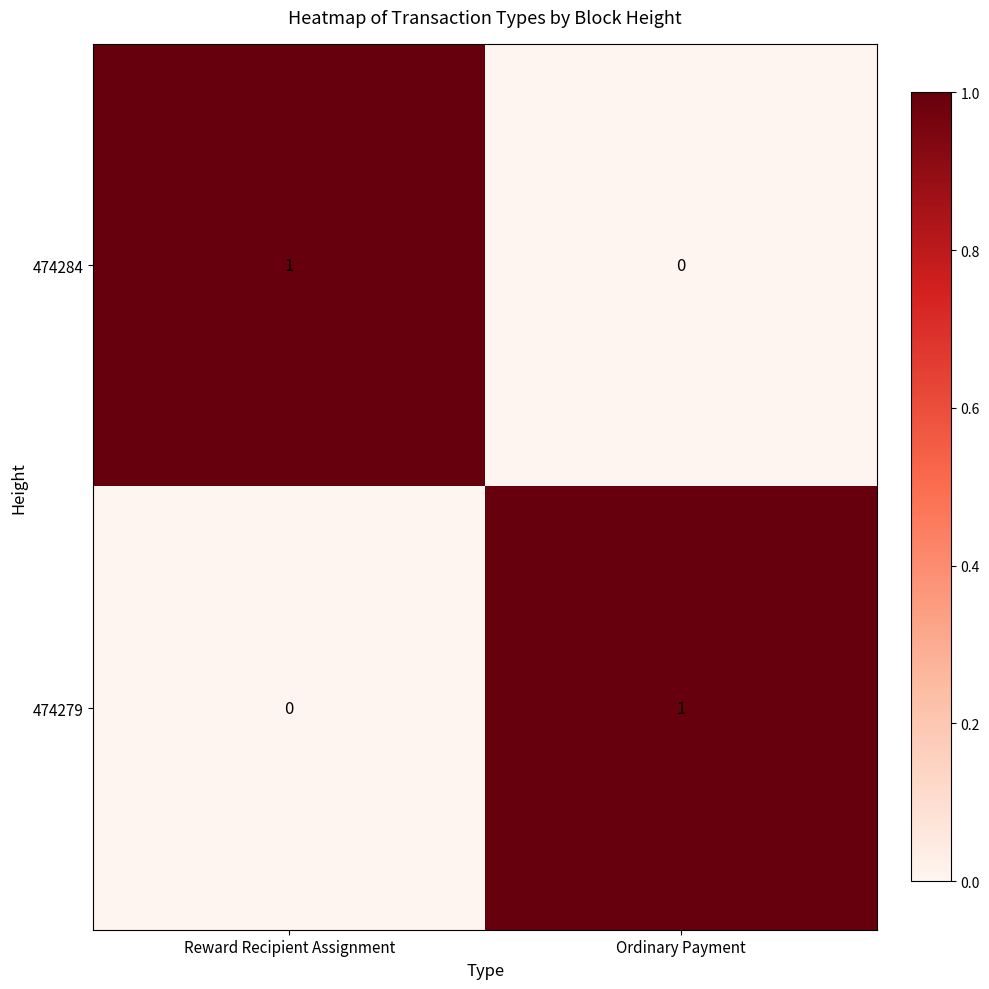

Is it true that 474279 equals 0 at Reward Recipient Assignment?

True